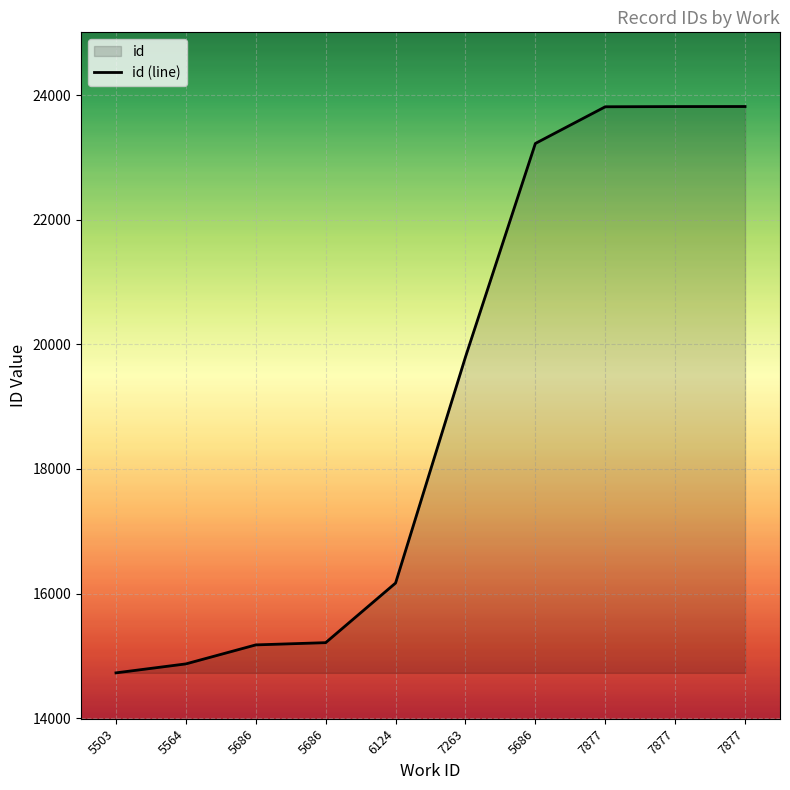

The value at 5564 is 22049. True or false?

False